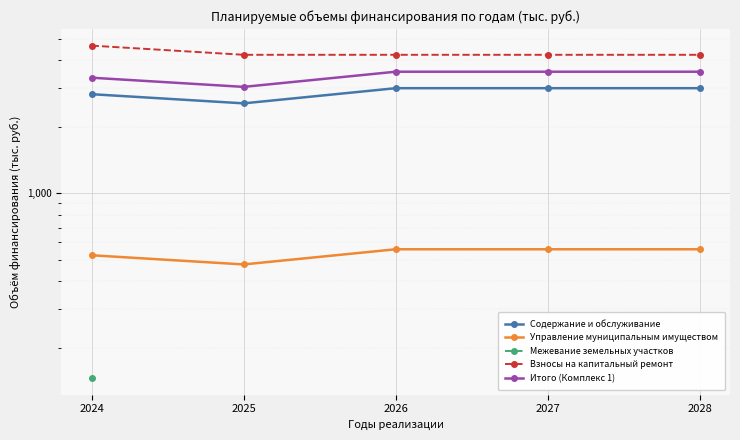

What is the minimum value shown in the chart?

146.2